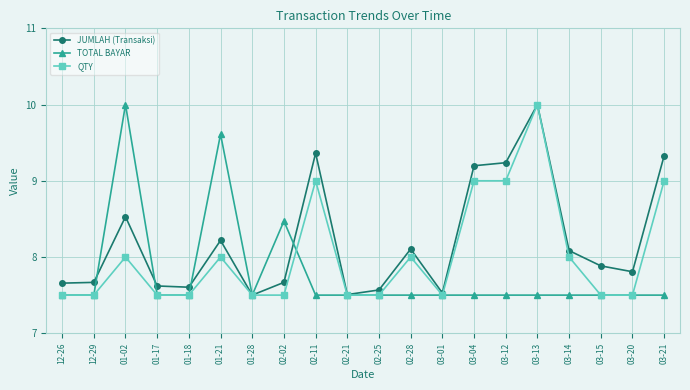

What is the spread (max minus min) of values at 01-21?

1.6